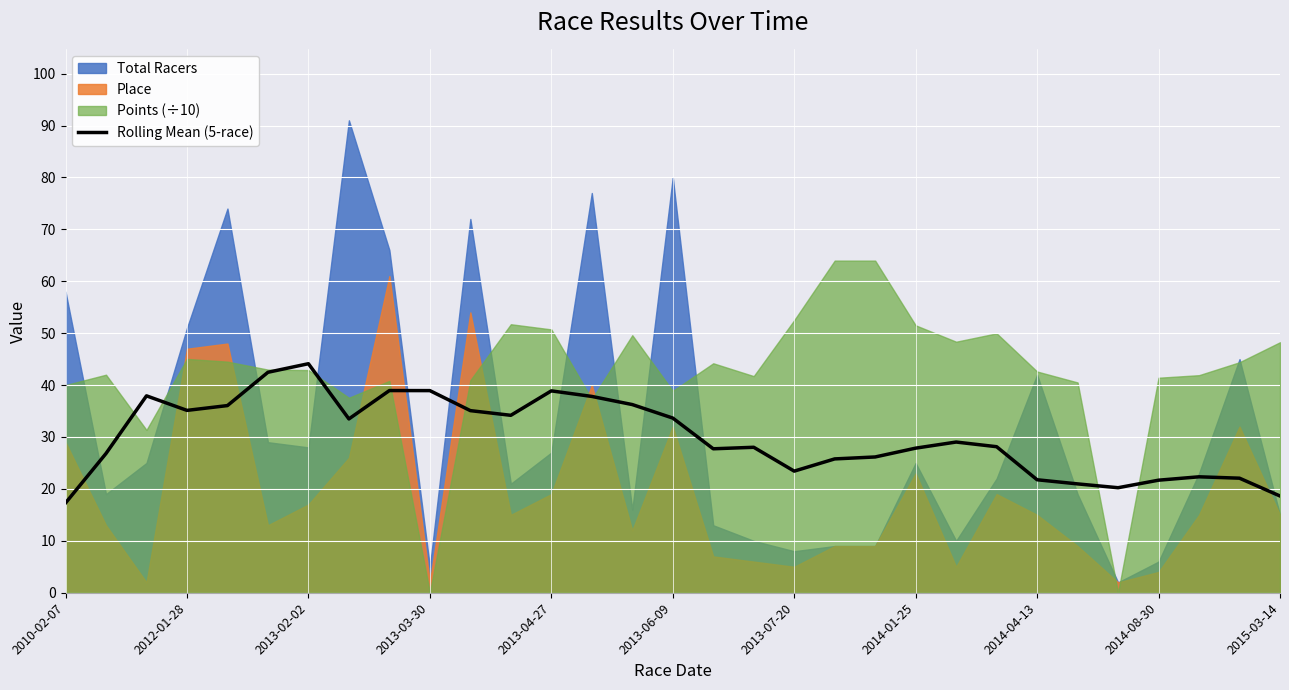

What is the maximum value for Rolling Mean (5-race)?

44.1